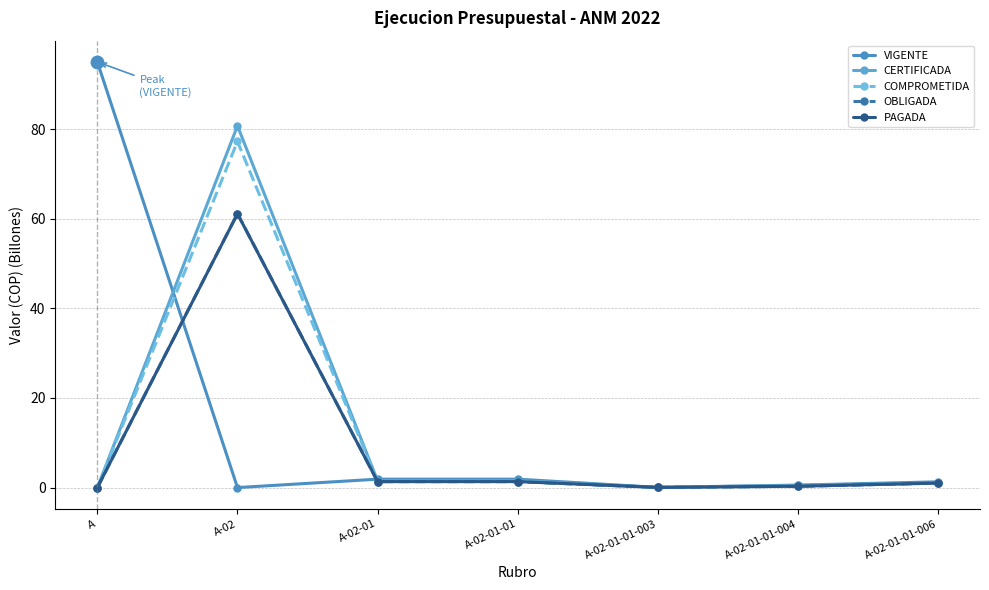

Rank the series at A-02-01 from highest to lowest value.

VIGENTE, CERTIFICADA, COMPROMETIDA, OBLIGADA, PAGADA